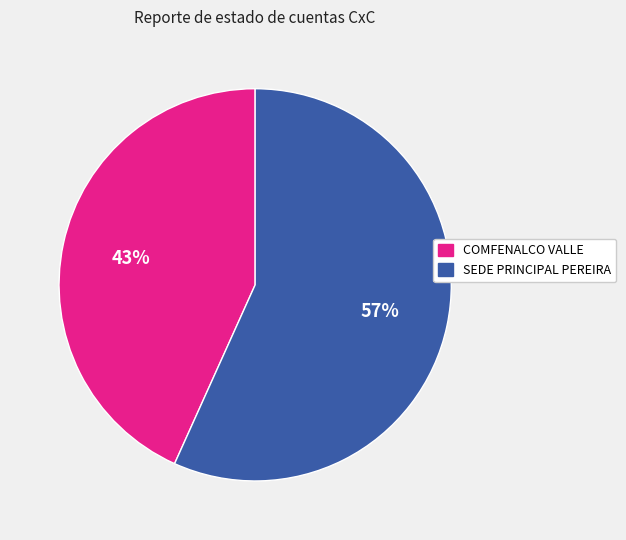

Is there any slice that represents more than half of the pie?

Yes